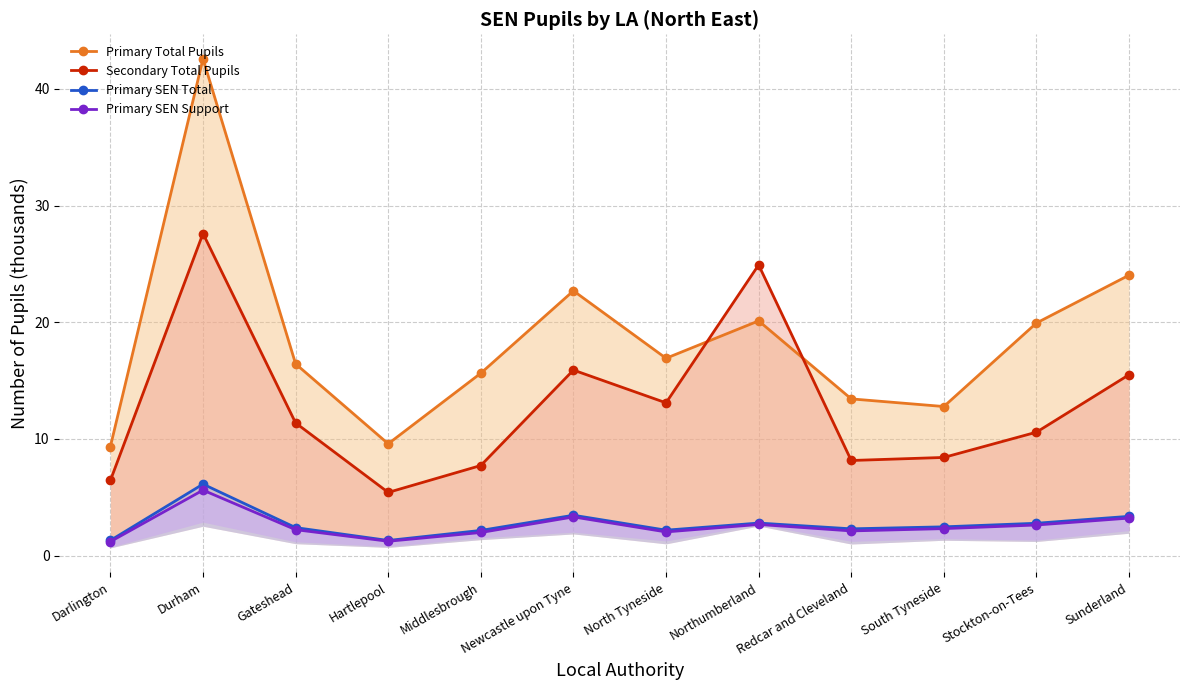

How many lines are shown in the chart?

4